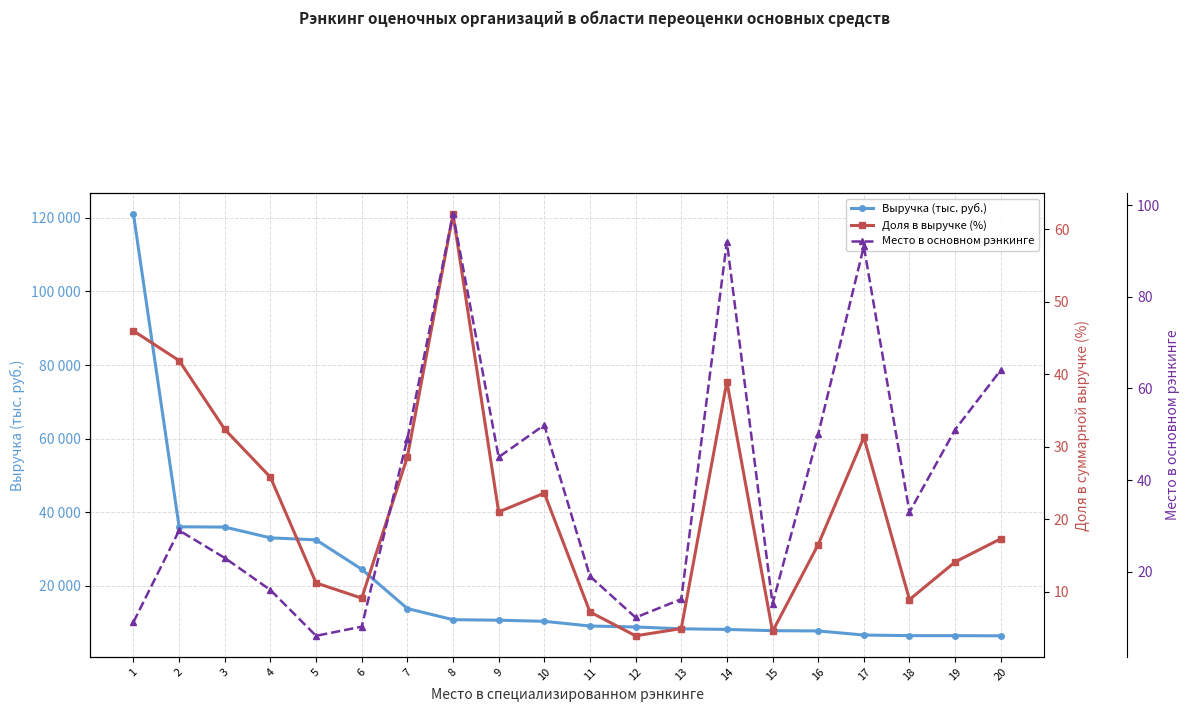

How many lines are shown in the chart?

3